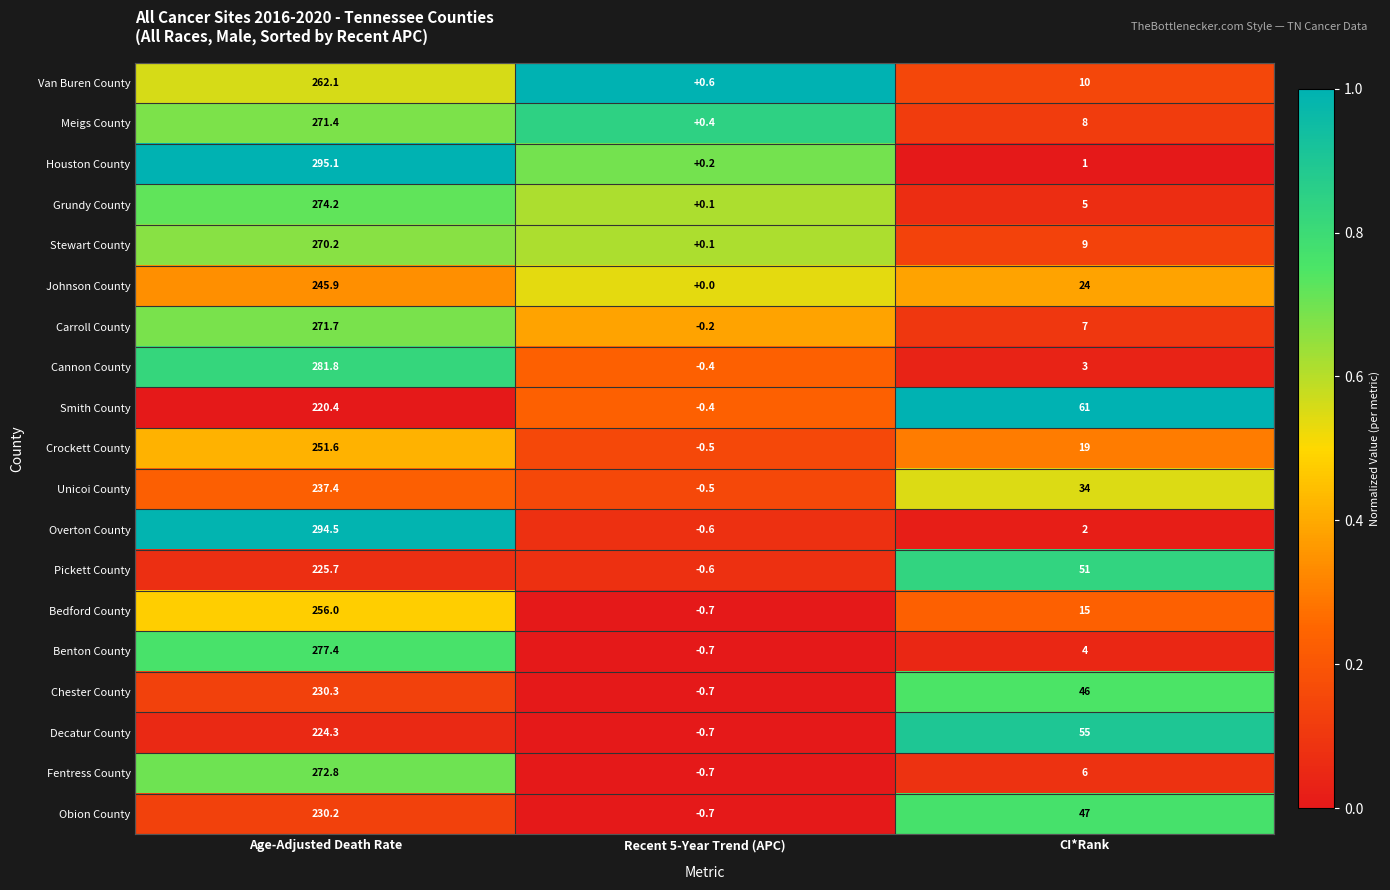

What is the difference between the Johnson County values at Recent 5-Year Trend (APC) and CI*Rank?

24.0